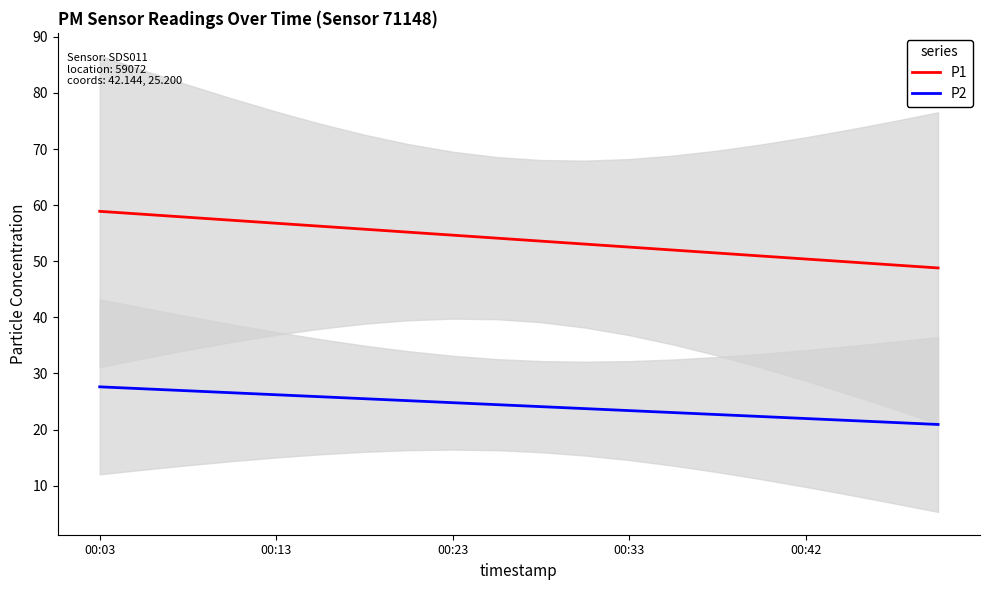

How many lines are shown in the chart?

2